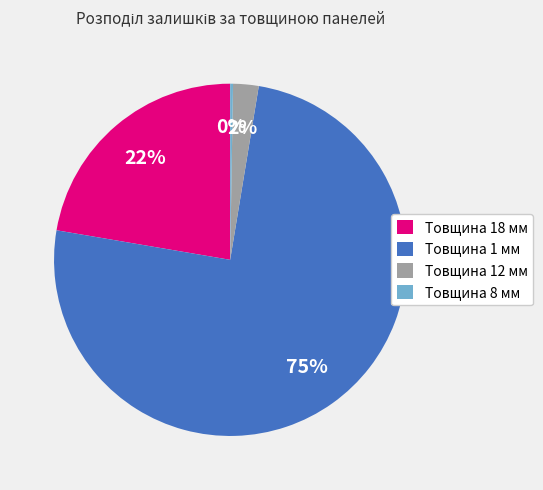

True or false: Товщина 12 мм accounts for 2% of the total.

True